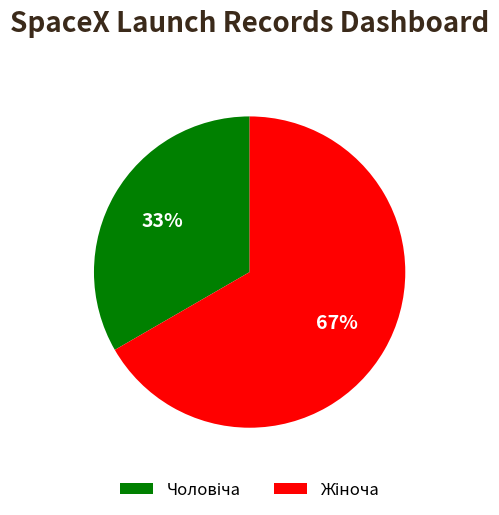

Is there a majority slice in this chart?

Yes